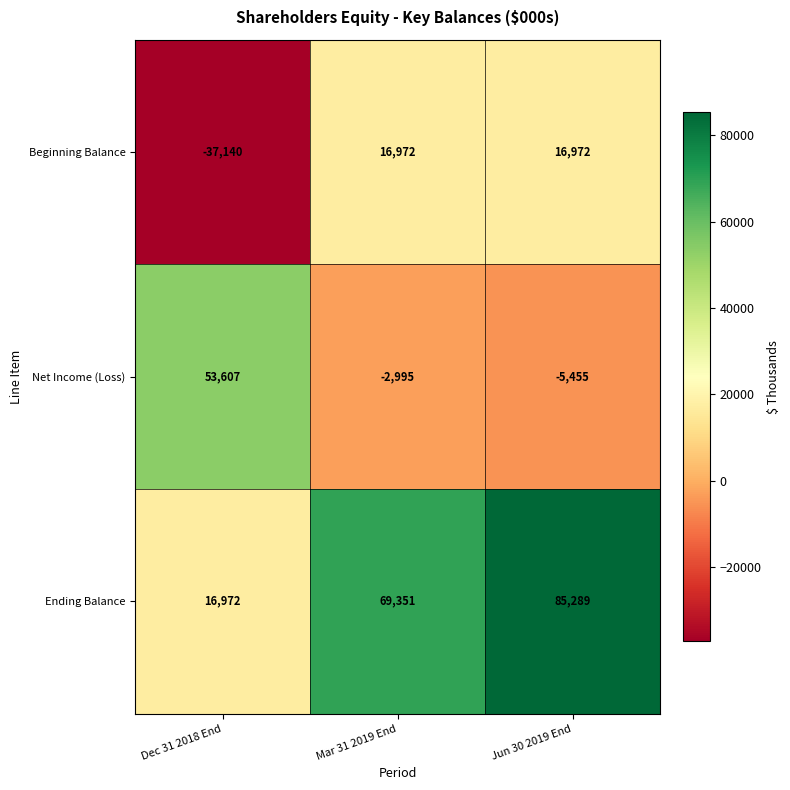

What is the approximate value of Beginning Balance at Jun 30 2019 End?

16972